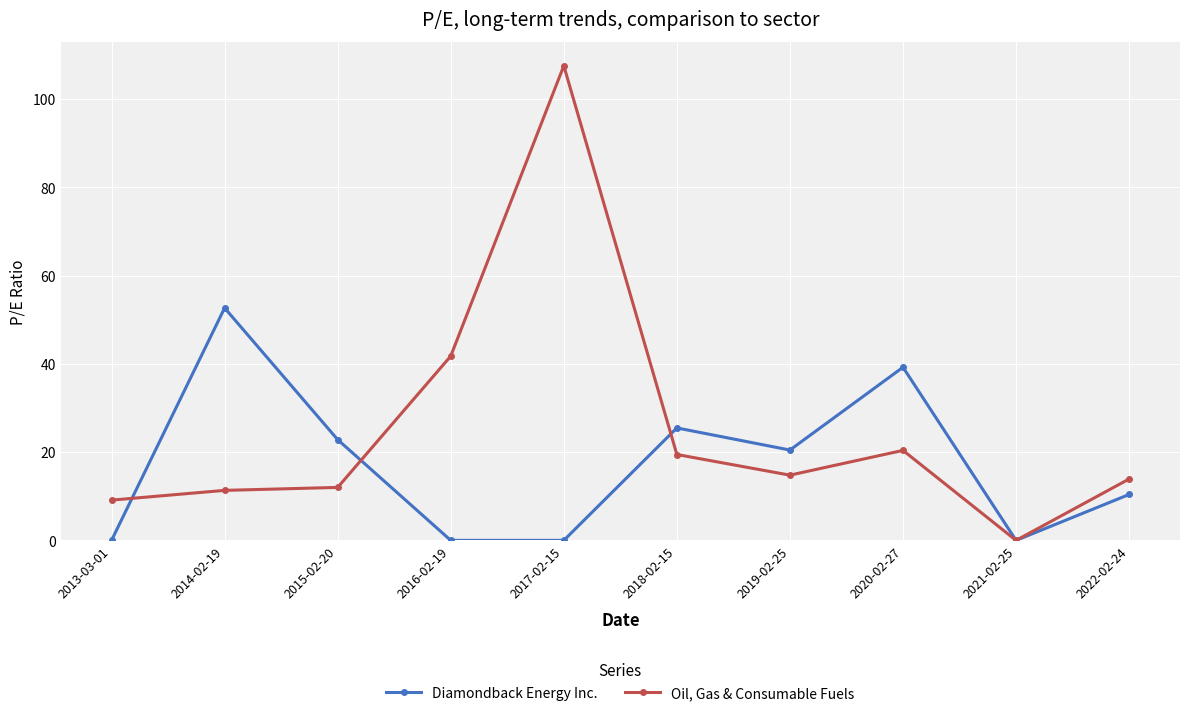

List the series in order of their peak value, lowest first.

Diamondback Energy Inc., Oil, Gas & Consumable Fuels